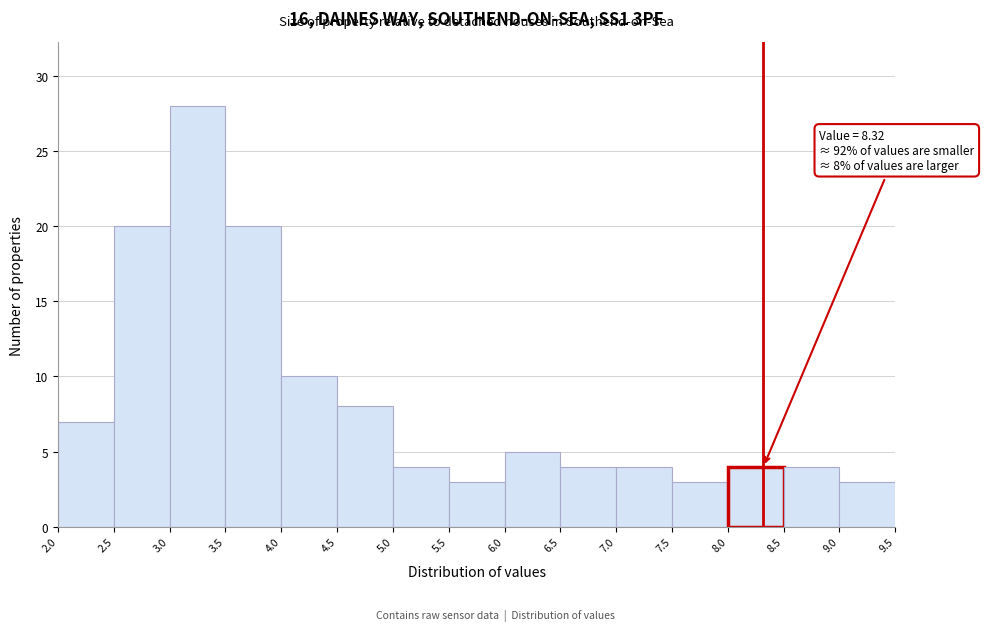

Over which range of the x-axis is the bar tallest?

3.0 to 3.5